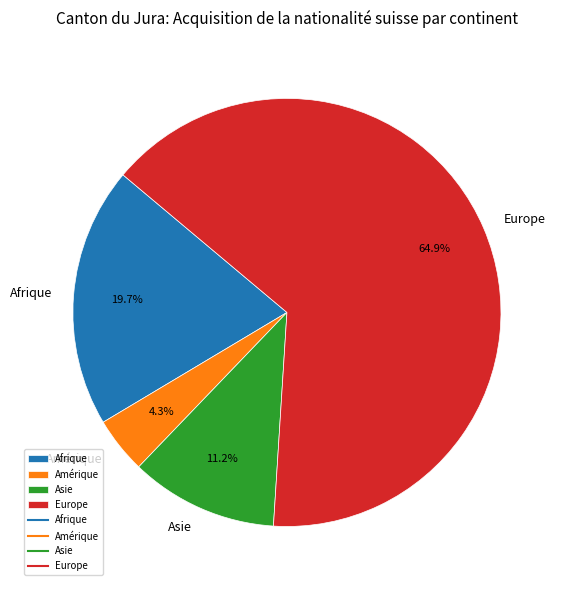

What percentage is the Afrique slice, to the nearest percent?

20%